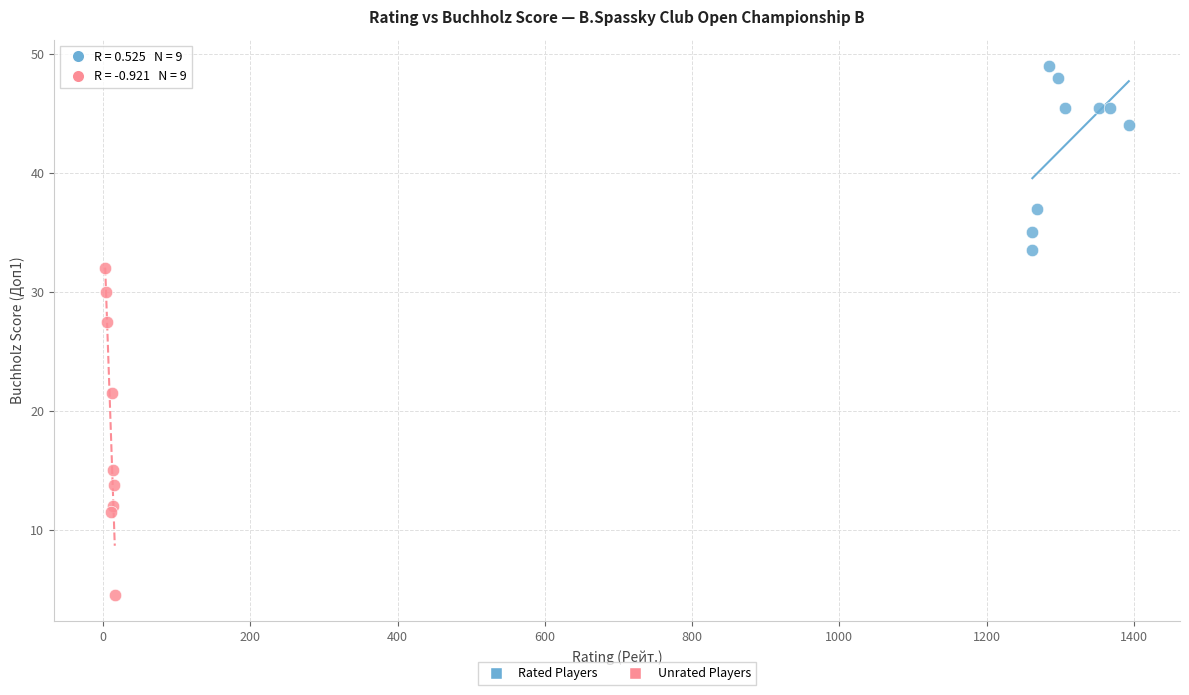

Which series contains the lowest Y value?

Unrated Players